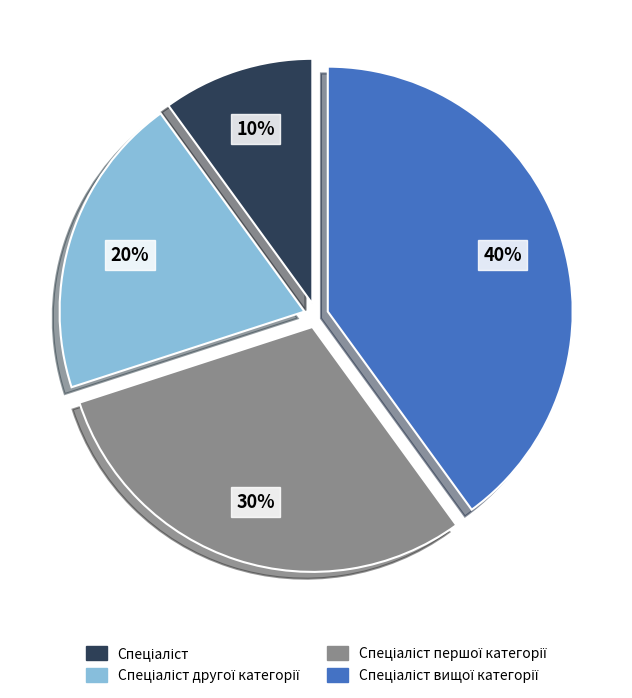

To the nearest percent, what is the average slice percentage?

25%